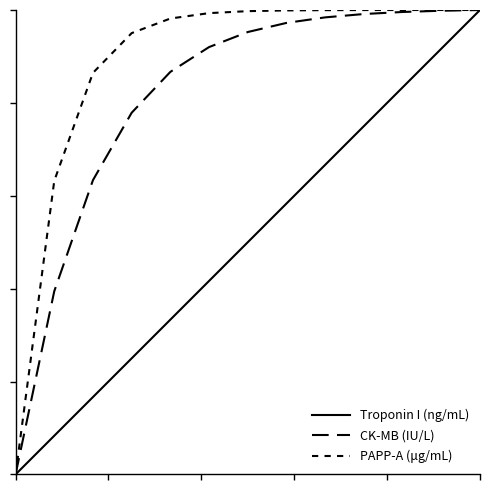

Rank the series by their maximum value, from highest to lowest.

Troponin I (ng/mL), CK-MB (IU/L), PAPP-A (μg/mL)